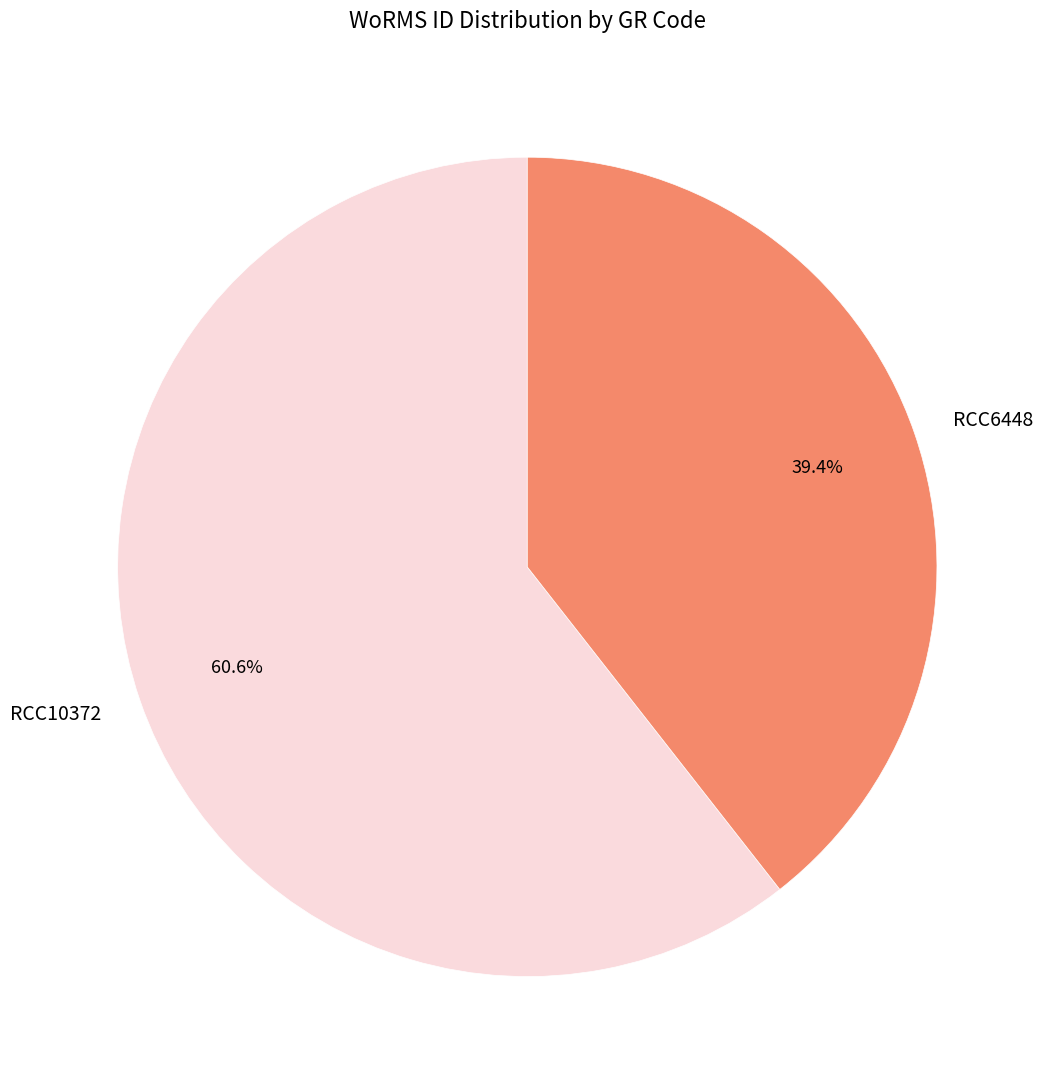

What percentage is the RCC10372 slice, to the nearest percent?

61%